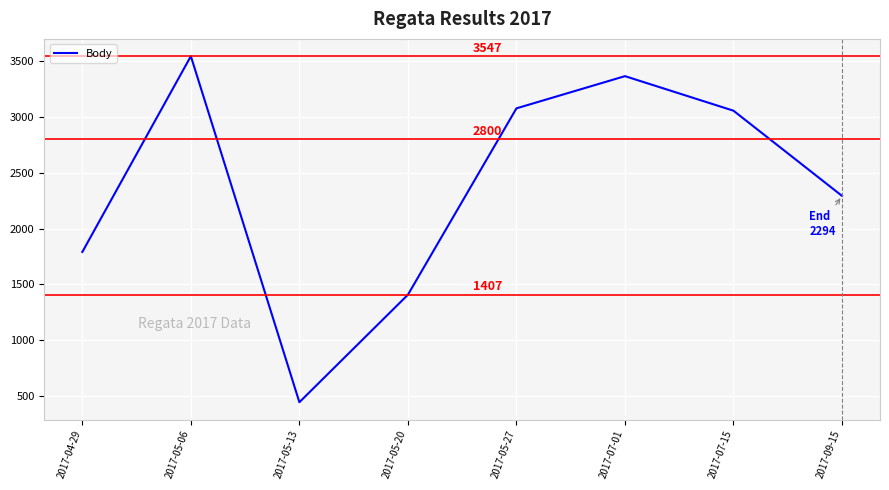

Between 2017-07-01 and 2017-09-15, which is larger?

2017-07-01